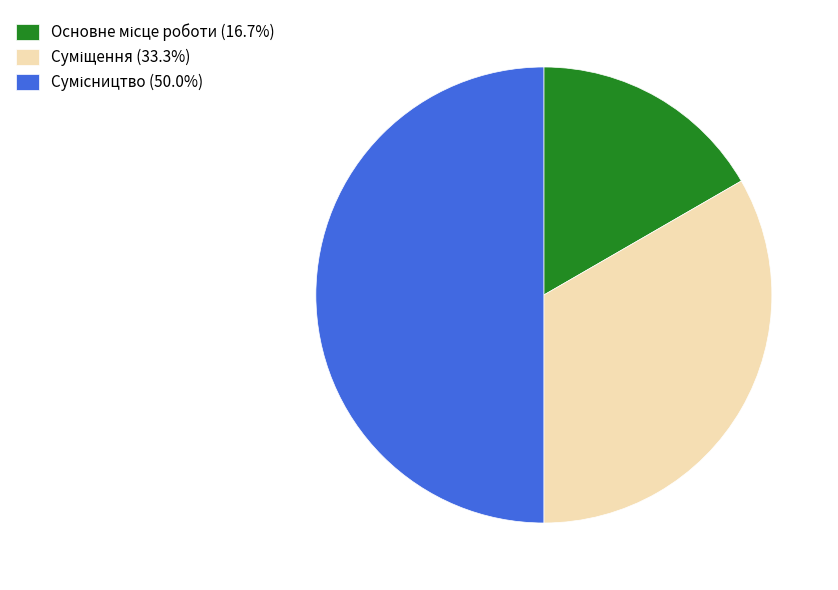

To the nearest percent, what is the combined percentage of Суміщення and Основне місце роботи?

50%